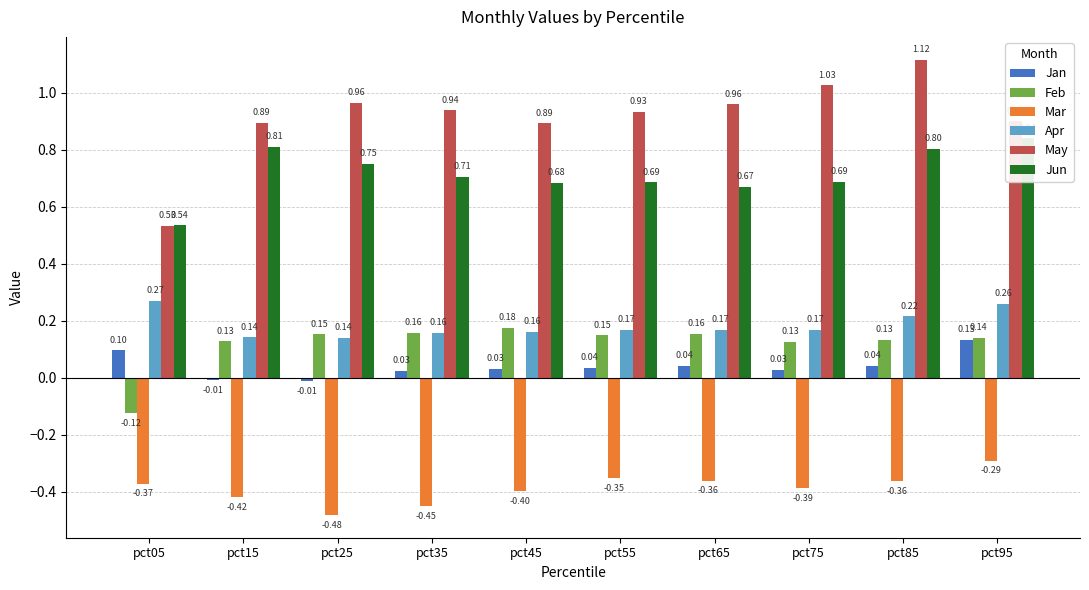

At which label is May closest to 0?

pct05